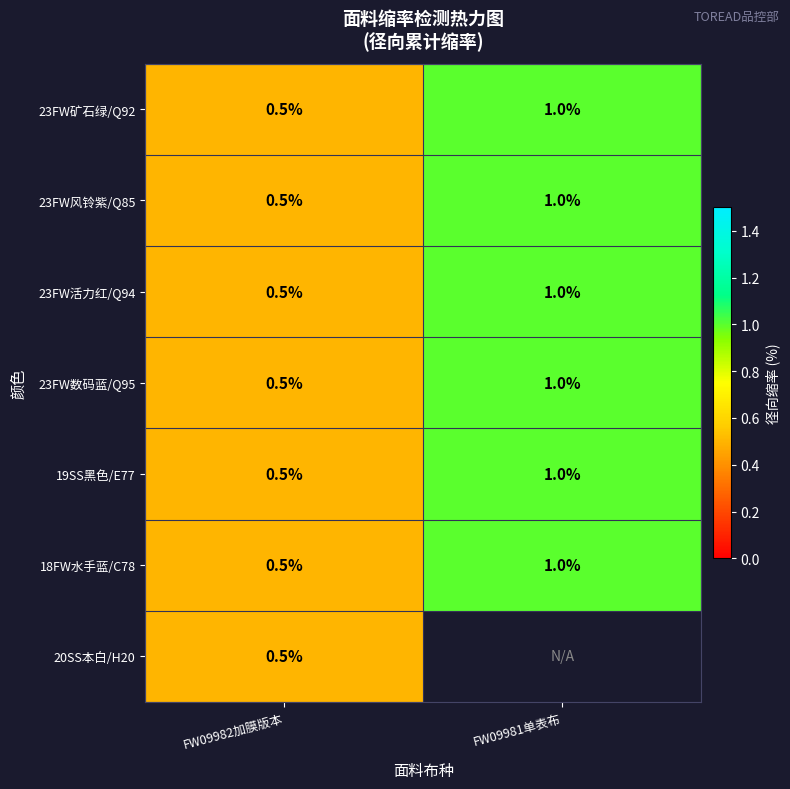

What is the difference between the maximum and minimum values in the 23FW风铃紫/Q85 series?

0.5